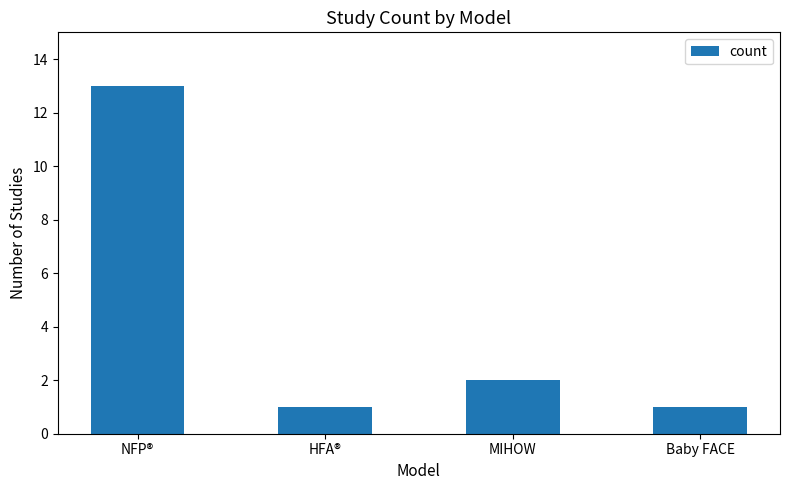

Which label corresponds to the largest value in the chart?

NFP®